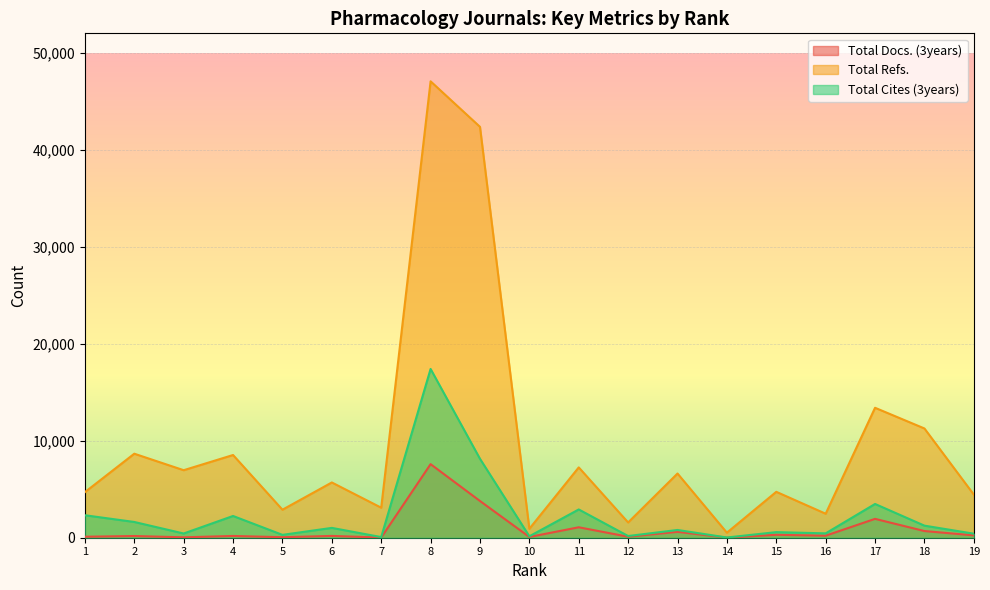

Reading right to left, what are all the values shown in this chart?

Total Docs. (3years): 19=244	18=688	17=1945	16=210	15=303	14=7	13=607	12=103	11=1077	10=78	9=3787	8=7584	7=15	6=186	5=53	4=182	3=42	2=176	1=102
Total Refs.: 19=4445	18=11263	17=13396	16=2474	15=4732	14=519	13=6619	12=1574	11=7250	10=923	9=42360	8=47053	7=3096	6=5697	5=2887	4=8527	3=6961	2=8662	1=4699
Total Cites (3years): 19=416	18=1245	17=3480	16=450	15=576	14=23	13=799	12=176	11=2914	10=148	9=8137	8=17400	7=67	6=1014	5=295	4=2242	3=435	2=1624	1=2317